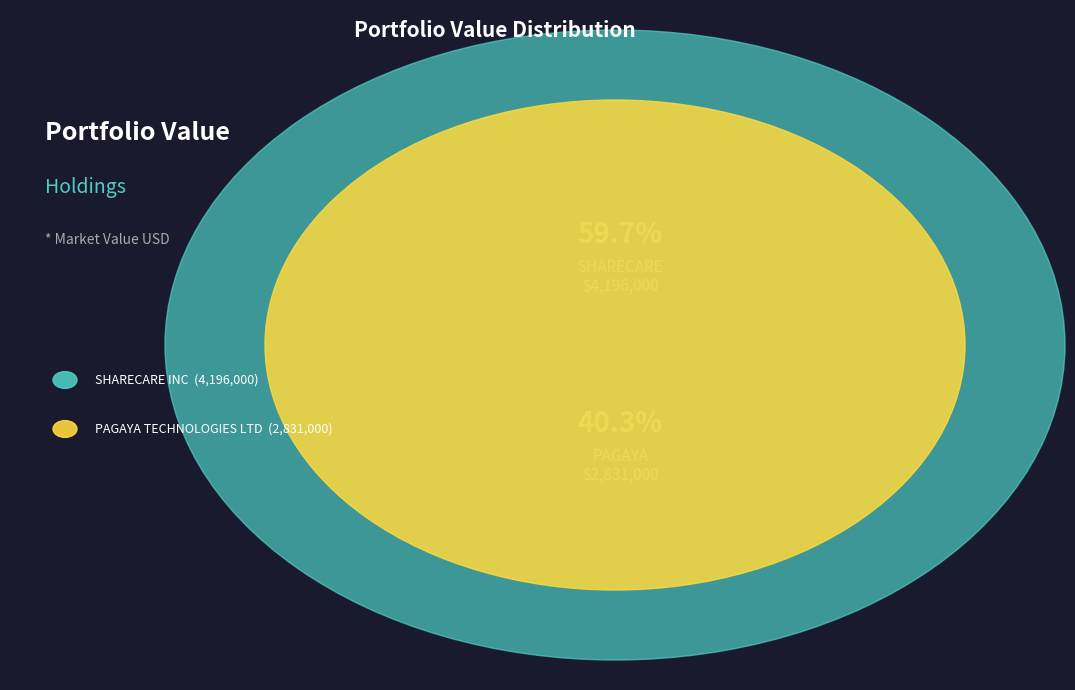

How much of the chart is everything except PAGAYA TECHNOLOGIES LTD?

59.7%